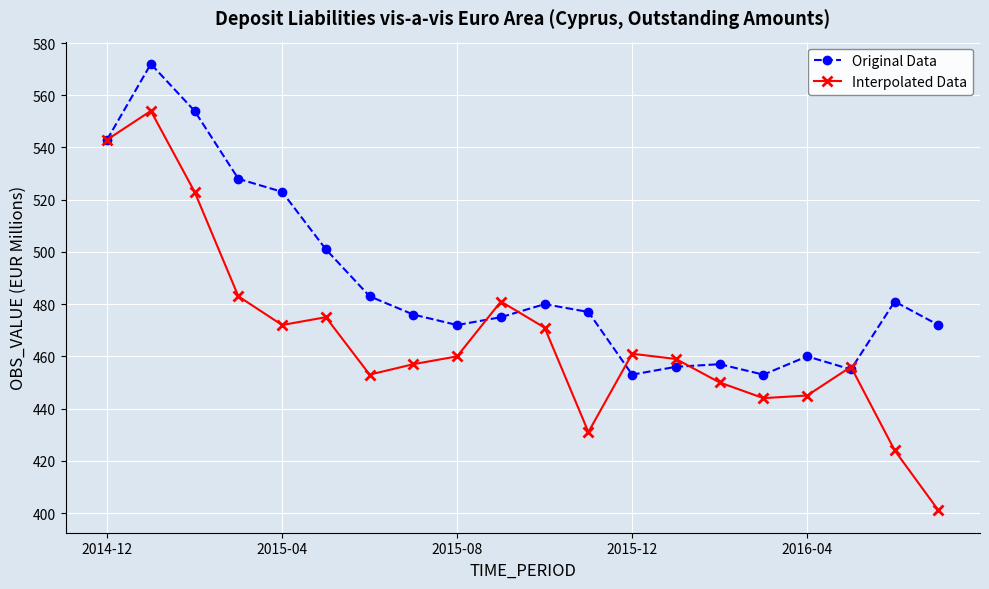

What is the sum of all Interpolated Data values?

9343